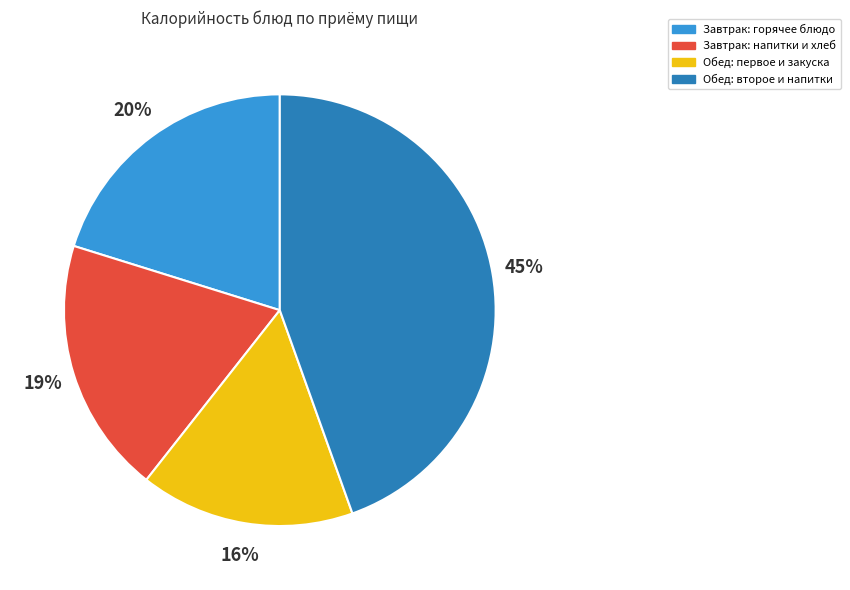

How many segments does this pie chart have?

4